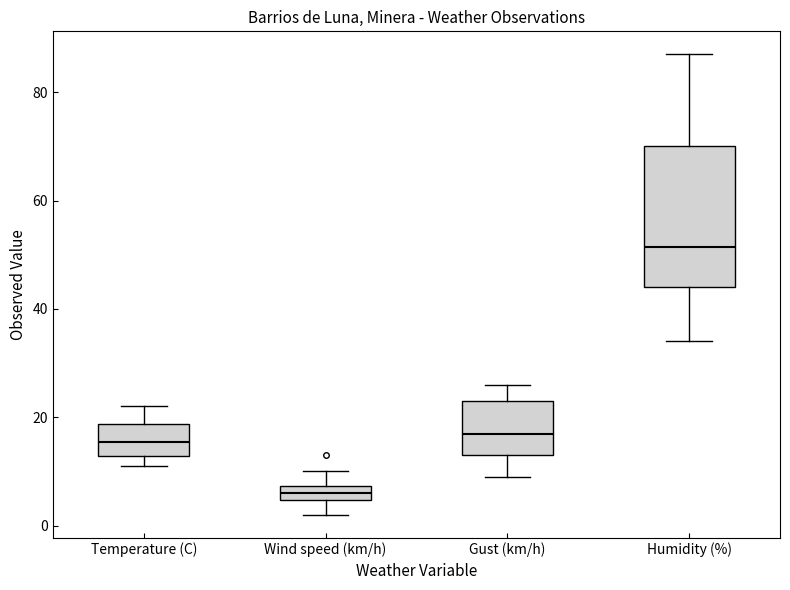

Which box is the tallest, from its lower edge to its upper edge?

Humidity (%)